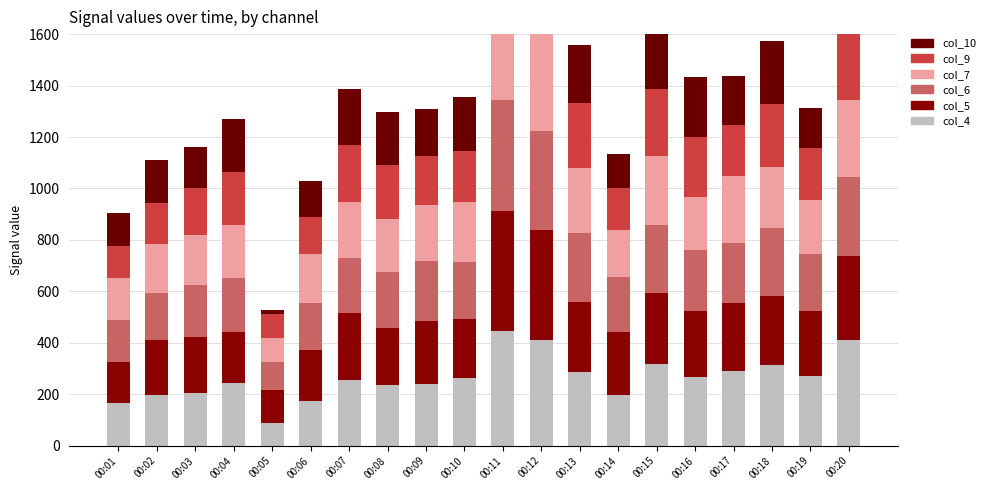

What is the minimum value shown in the chart?

18